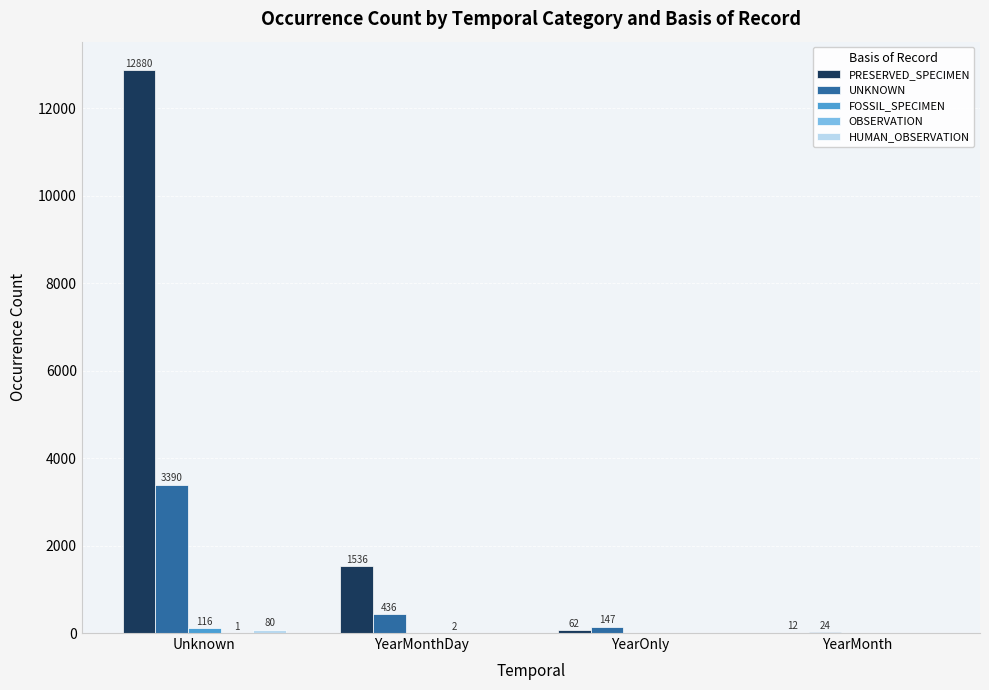

How many groups of bars are there?

4